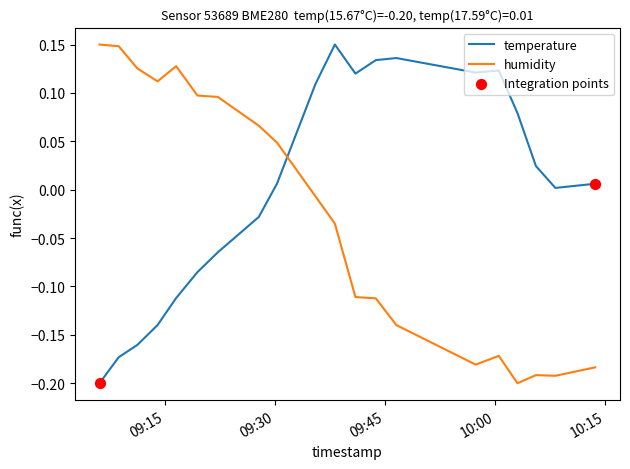

How many intersections are there between humidity and temperature?

1